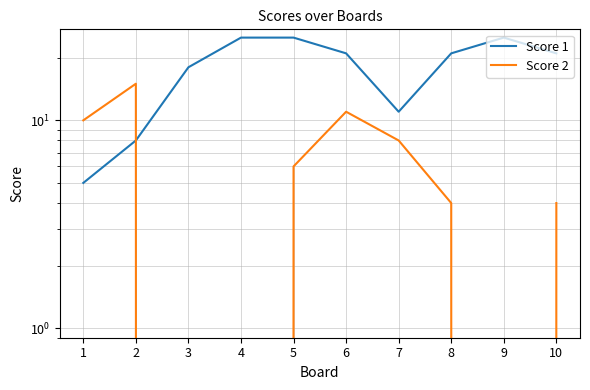

At which category does Score 2 reach its first local peak?

2